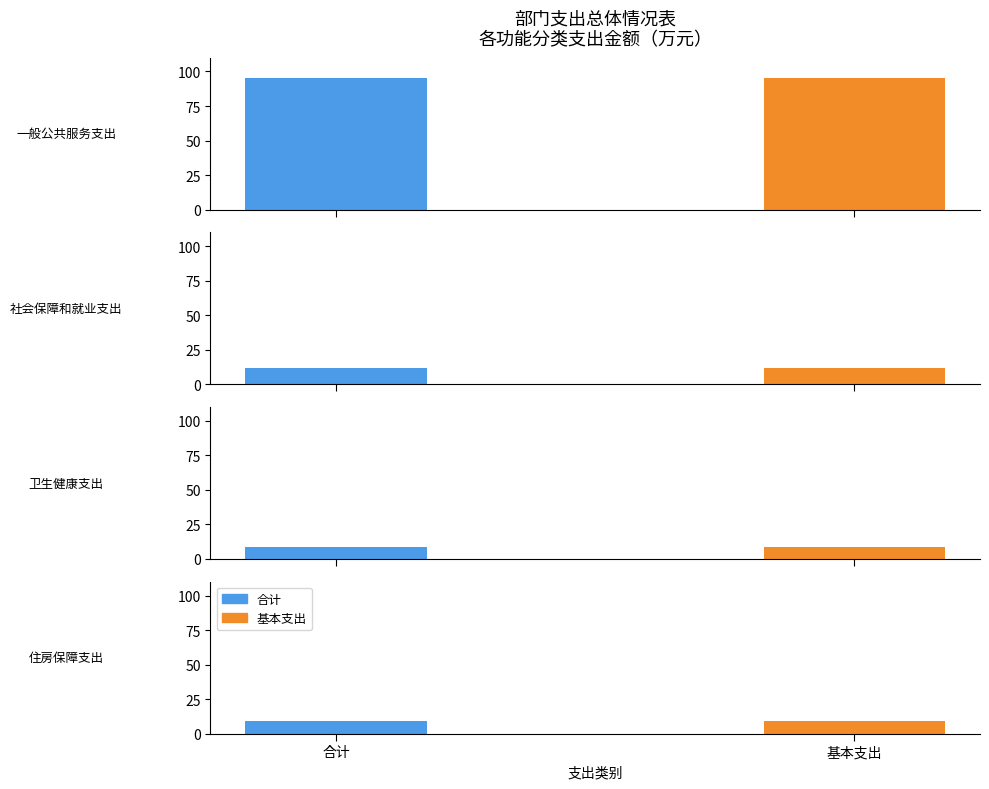

Which category has the highest value in the 合计 series?

一般公共服务支出